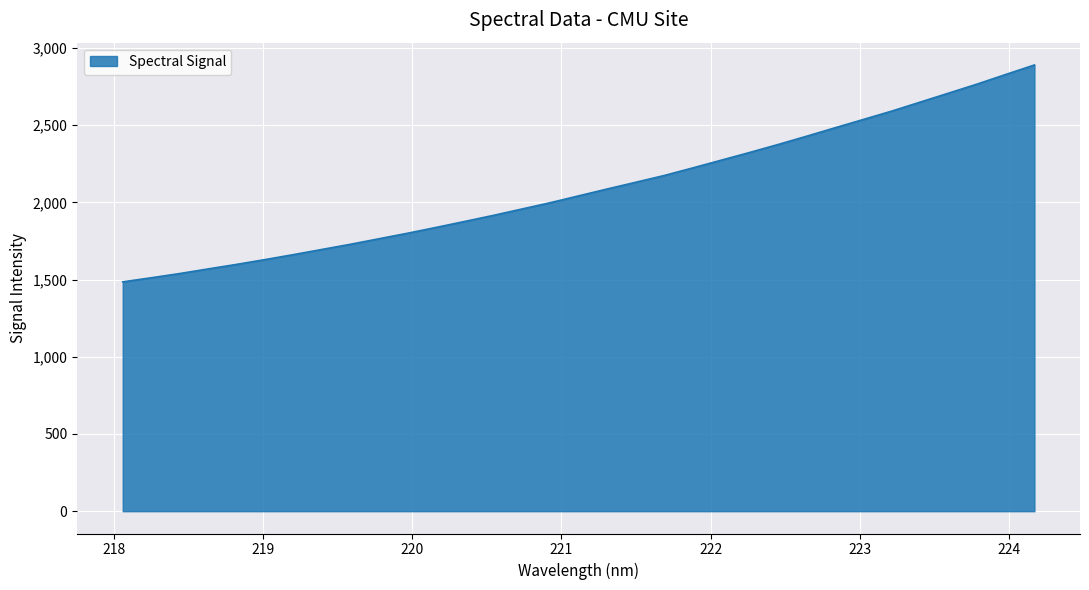

True or false: there are more than 2 points higher than both neighbors.

False